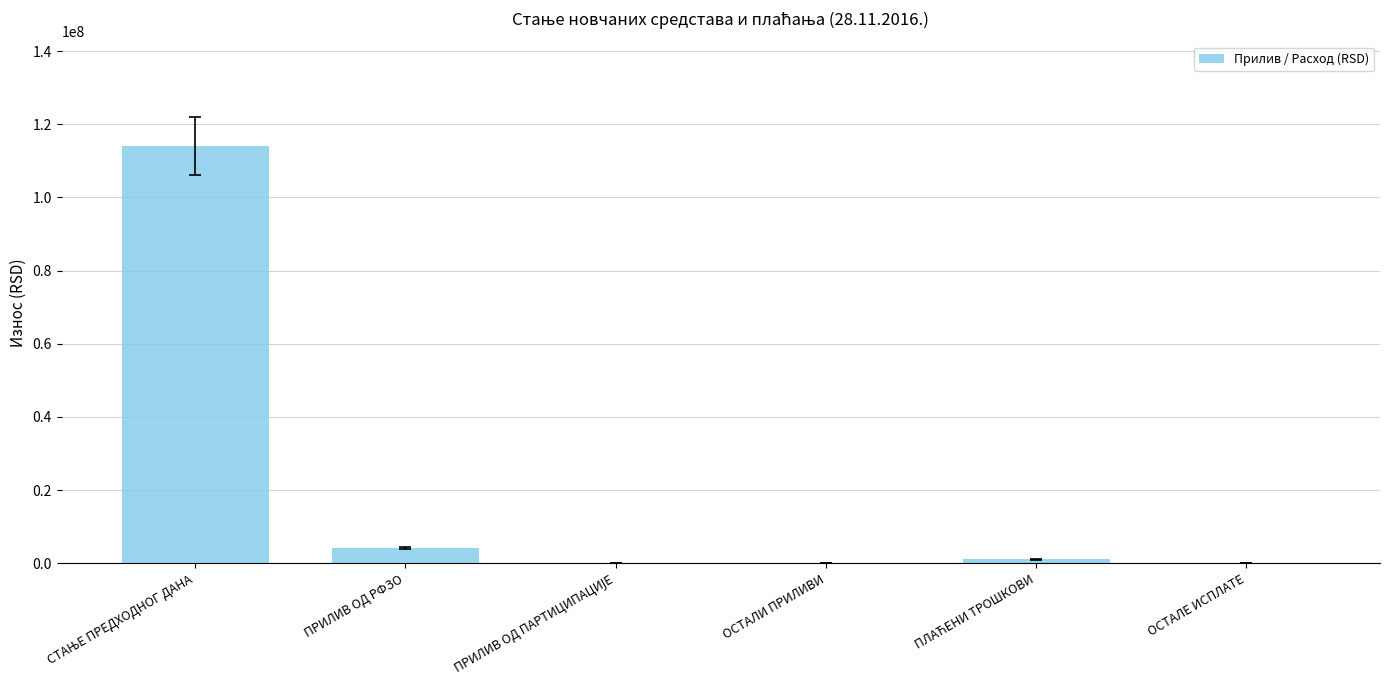

What is the sum of all values?

119511785.3